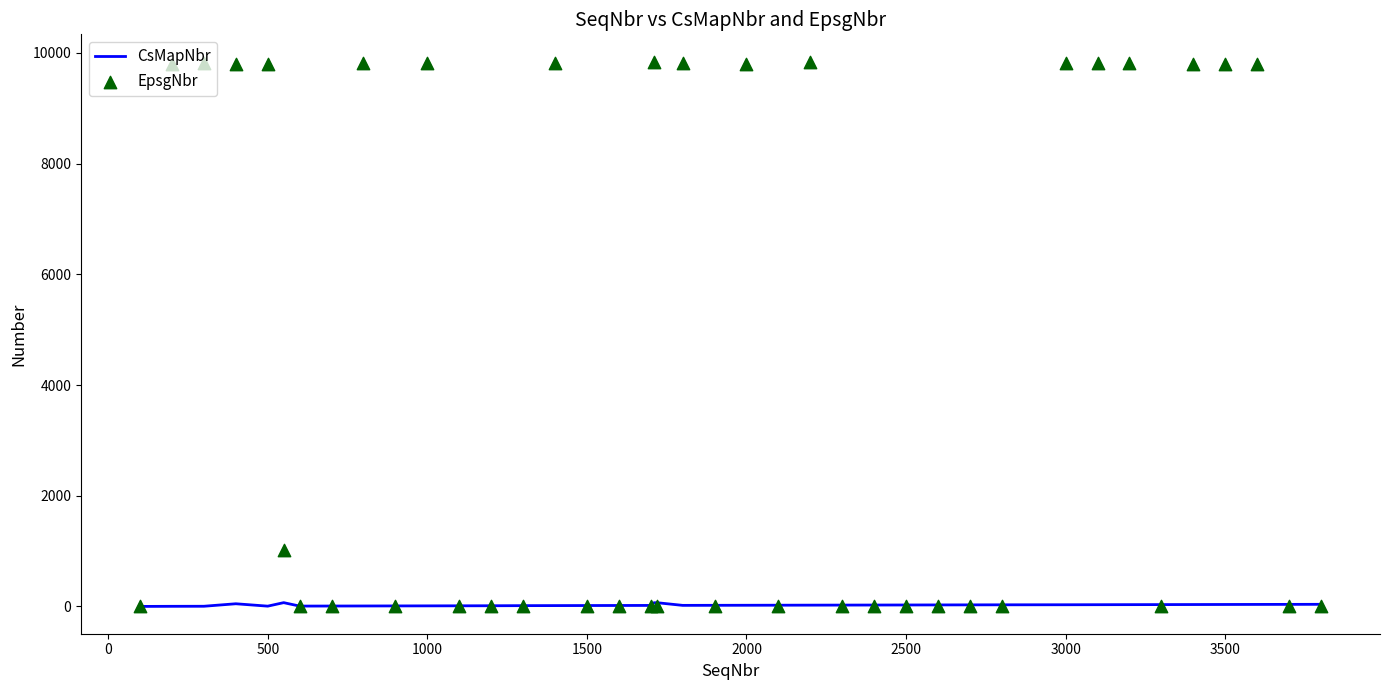

What are all the series names shown in the legend?

CsMapNbr, EpsgNbr